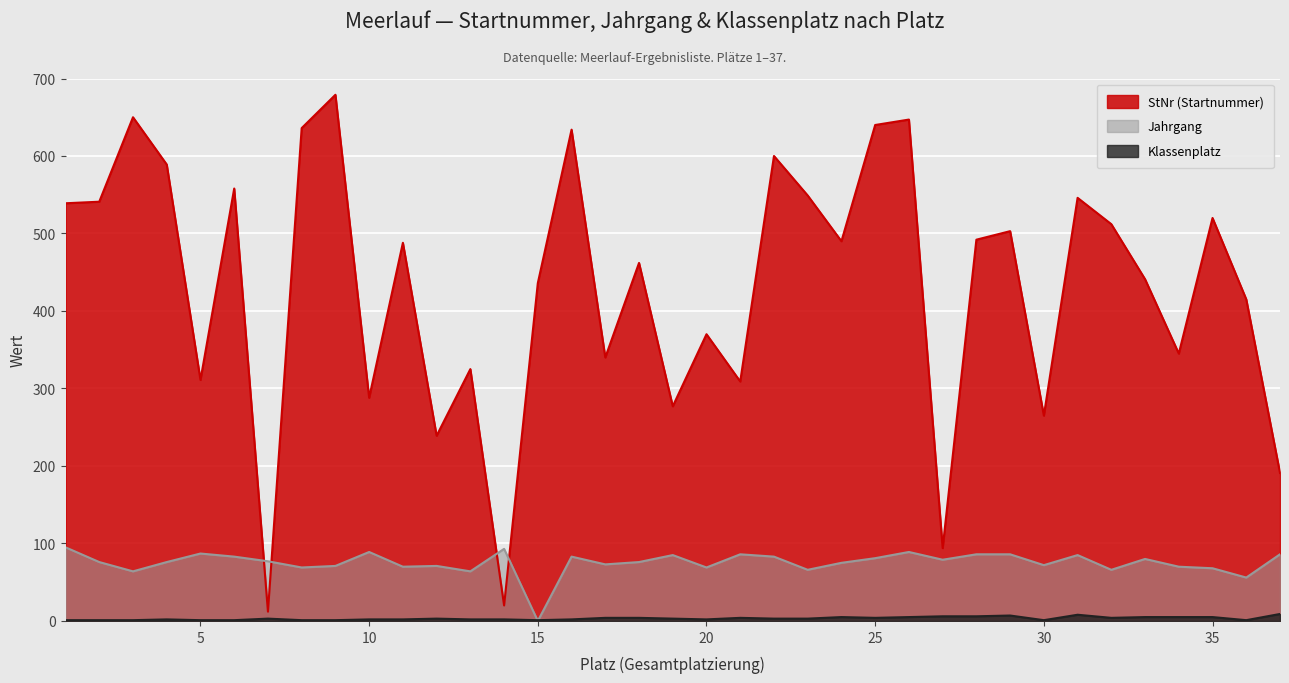

Reading left to right, transcribe all the data shown in this chart.

StNr (Startnummer): 1=539	2=541	3=650	4=589	5=311	6=558	7=12	8=636	9=679	10=288	11=488	12=239	13=325	14=20	15=436	16=634	17=340	18=462	19=277	20=370	21=309	22=600	23=549	24=490	25=640	26=647	27=94	28=492	29=503	30=265	31=546	32=512	33=441	34=345	35=520	36=415	37=191
Jahrgang: 1=95	2=76	3=64	4=76	5=87	6=83	7=77	8=69	9=71	10=89	11=70	12=71	13=64	14=93	15=0	16=83	17=73	18=76	19=85	20=69	21=86	22=83	23=66	24=75	25=81	26=89	27=79	28=86	29=86	30=72	31=85	32=66	33=80	34=70	35=68	36=56	37=86
Klassenplatz: 1=1	2=1	3=1	4=2	5=1	6=1	7=3	8=1	9=1	10=2	11=2	12=3	13=2	14=2	15=1	16=2	17=4	18=4	19=3	20=2	21=4	22=3	23=3	24=5	25=4	26=5	27=6	28=6	29=7	30=1	31=8	32=4	33=5	34=5	35=5	36=1	37=9